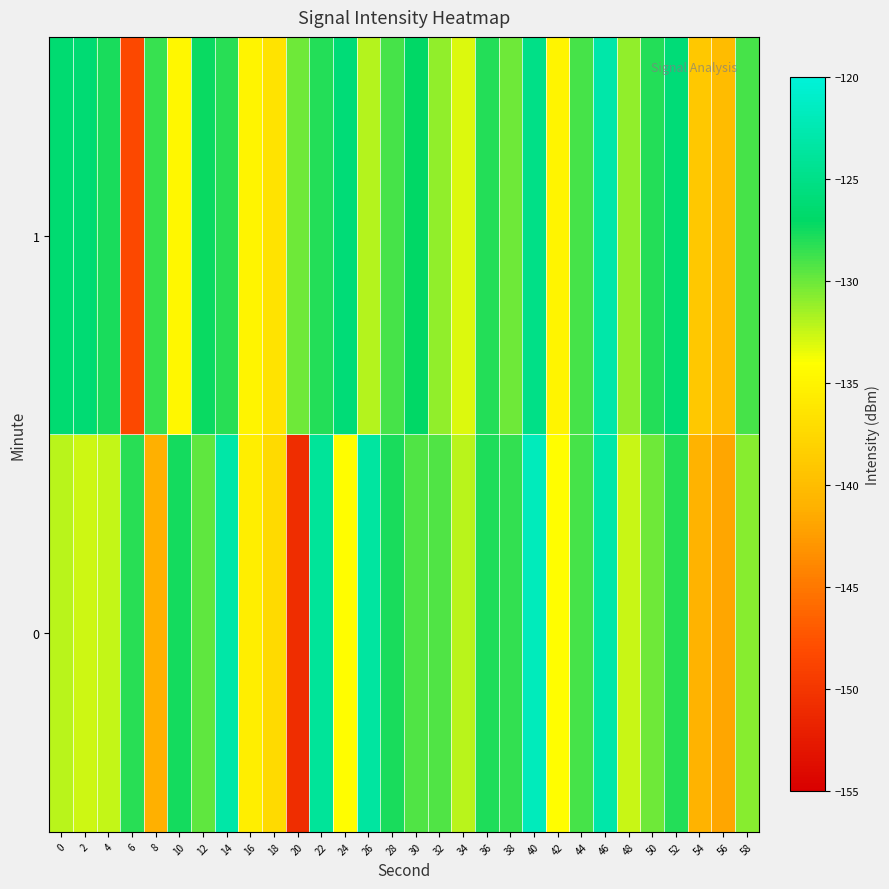

Which has a higher value, 48 or 4?

4